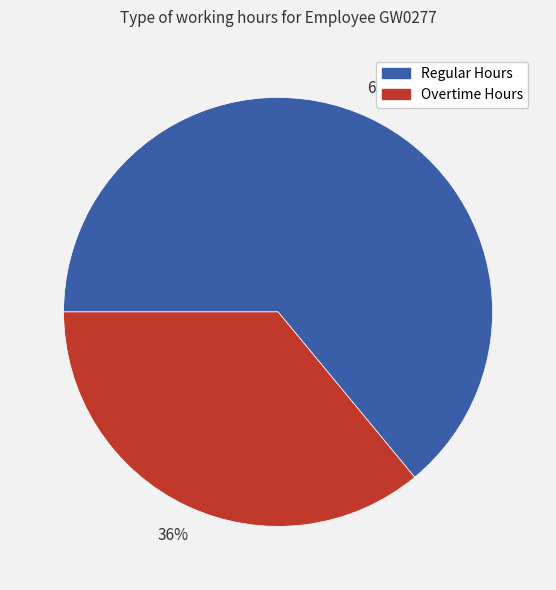

Which category accounts for the majority?

Regular Hours